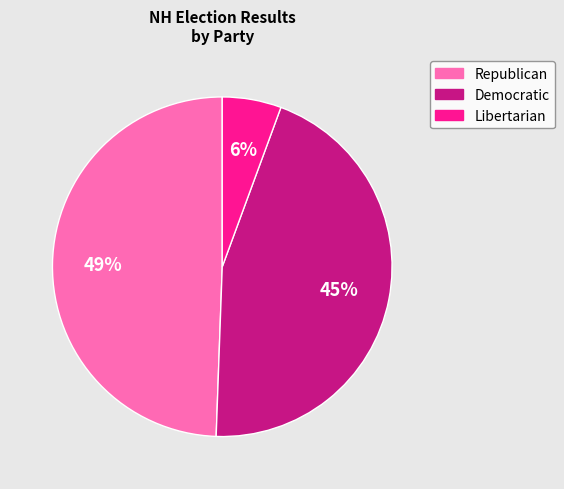

Is there any slice that represents more than half of the pie?

No